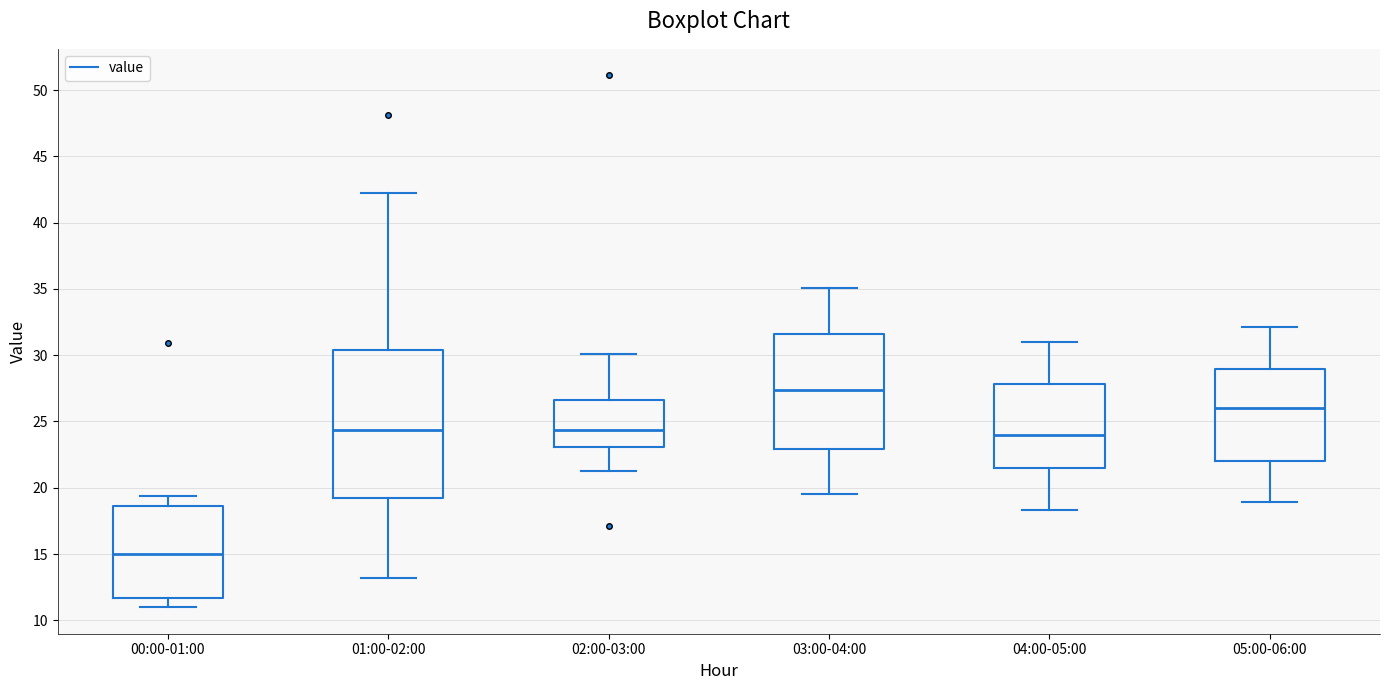

Comparing the boxes themselves (not the whiskers), which one is the tallest?

01:00-02:00